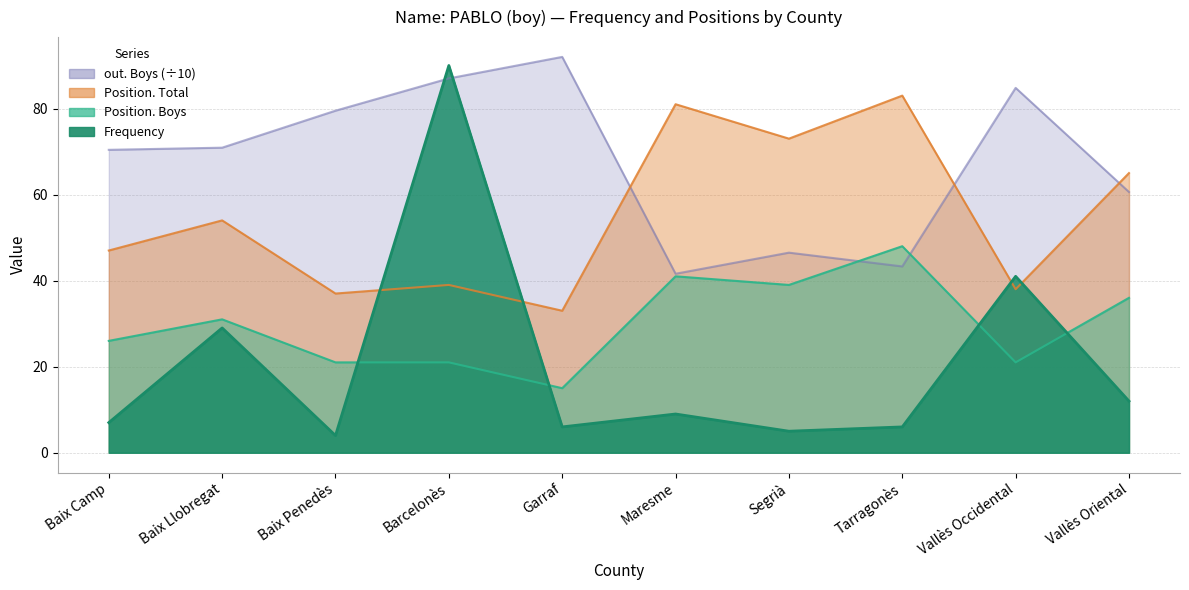

Reading left to right, list all the values displayed in this chart.

Frequency: 7.0	29.0	4.0	90.0	6.0	9.0	5.0	6.0	41.0	12.0
Position. Boys: 26.0	31.0	21.0	21.0	15.0	41.0	39.0	48.0	21.0	36.0
Position. Total: 47.0	54.0	37.0	39.0	33.0	81.0	73.0	83.0	38.0	65.0
out. Boys: 70.4	70.9	79.5	87.0	92.0	41.6	46.5	43.3	84.8	60.6